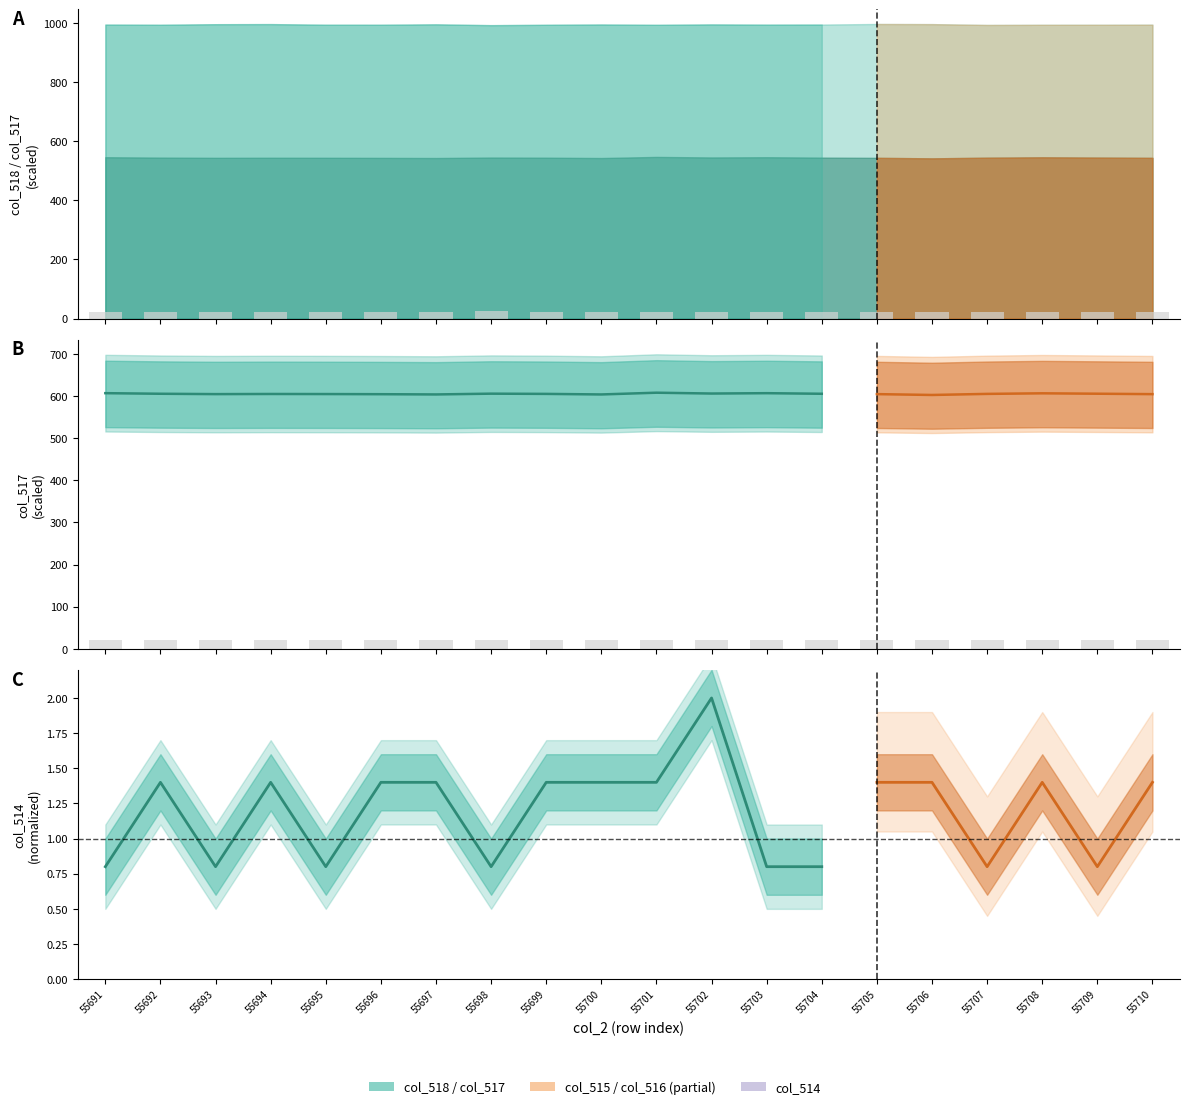

What is the sum of all col_517 values?

8473.1